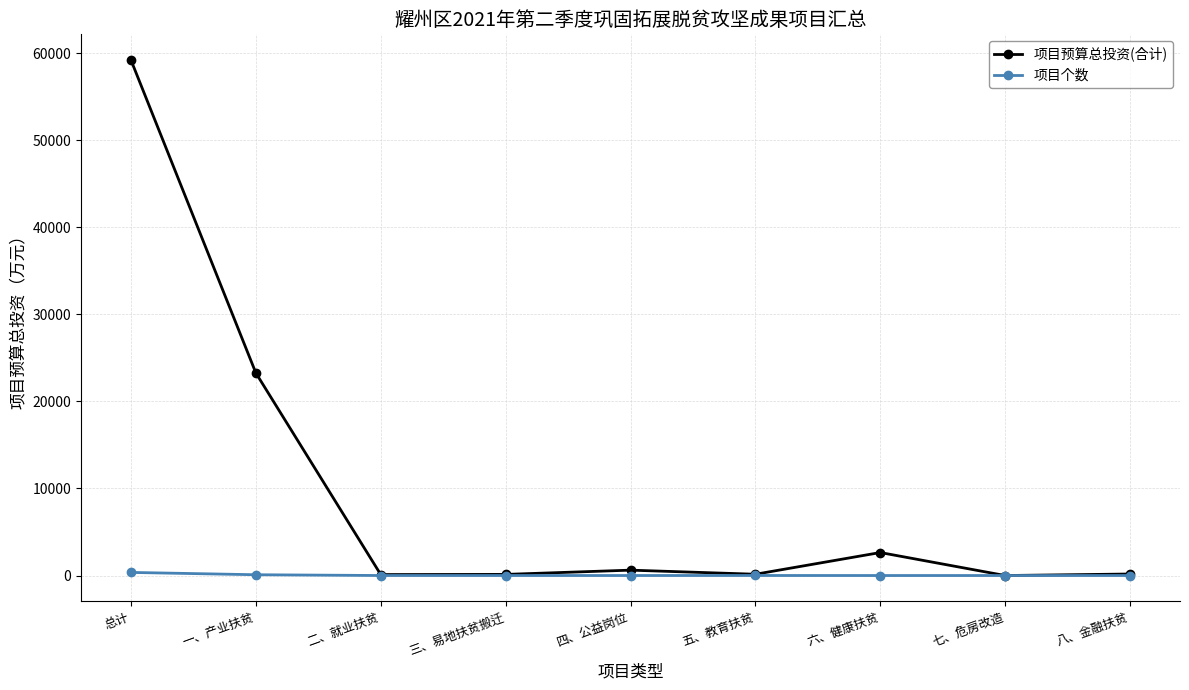

How many series are shown in this chart?

2